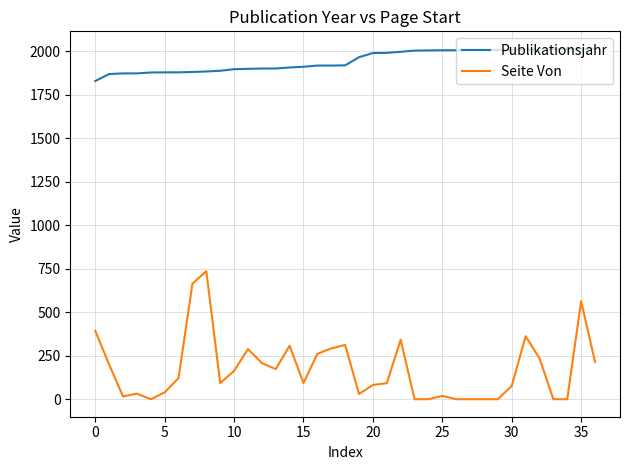

What is the greatest value displayed?

2015